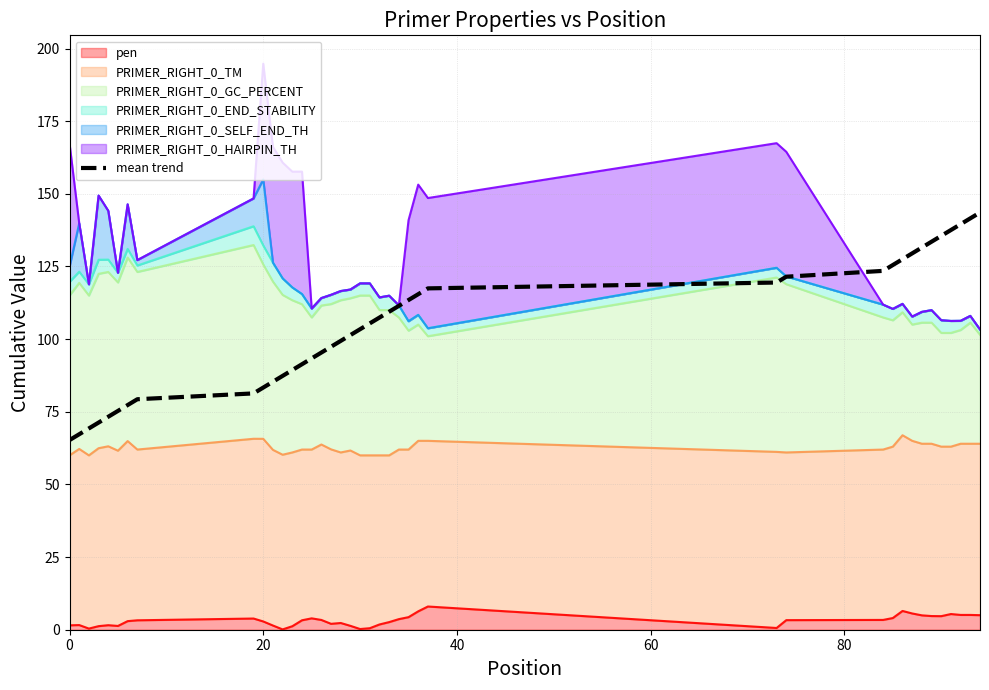

Count the number of values greater than 105.

20